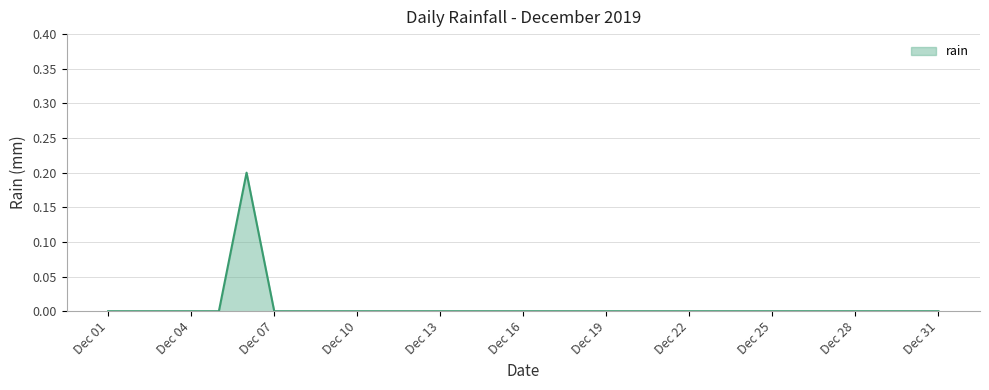

Is it true that the value at Dec 22 is 0.1?

False